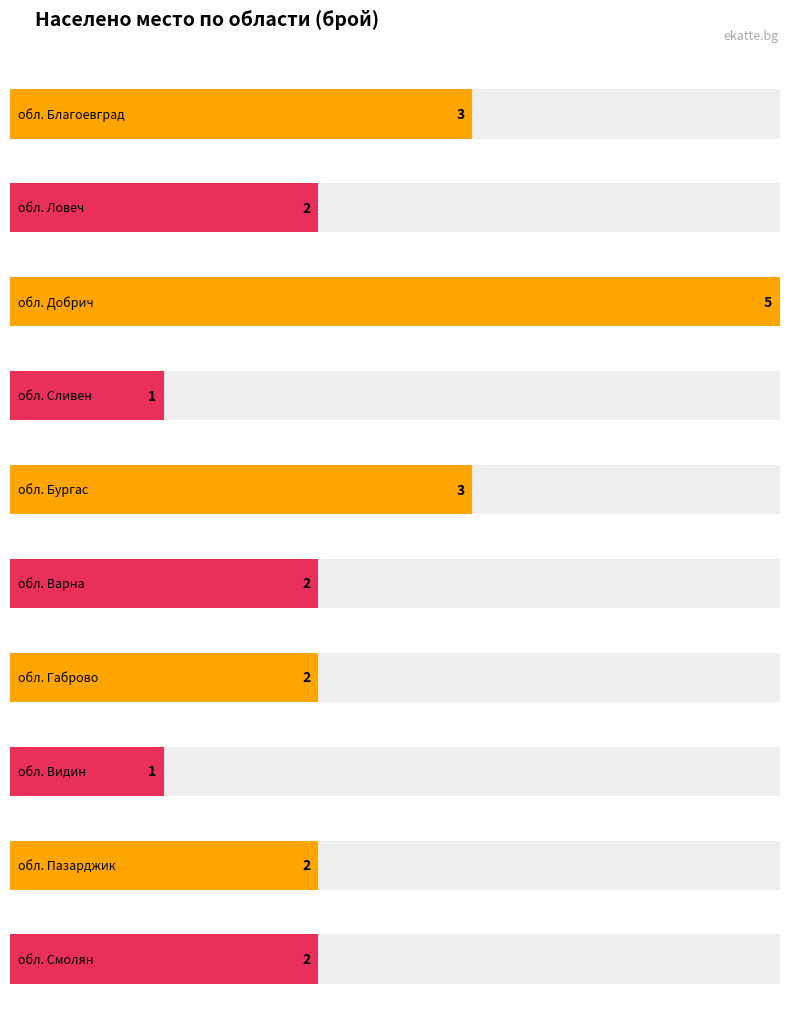

Is it true that Maximum utilization equals 43.8 at обл. Благоевград?

False